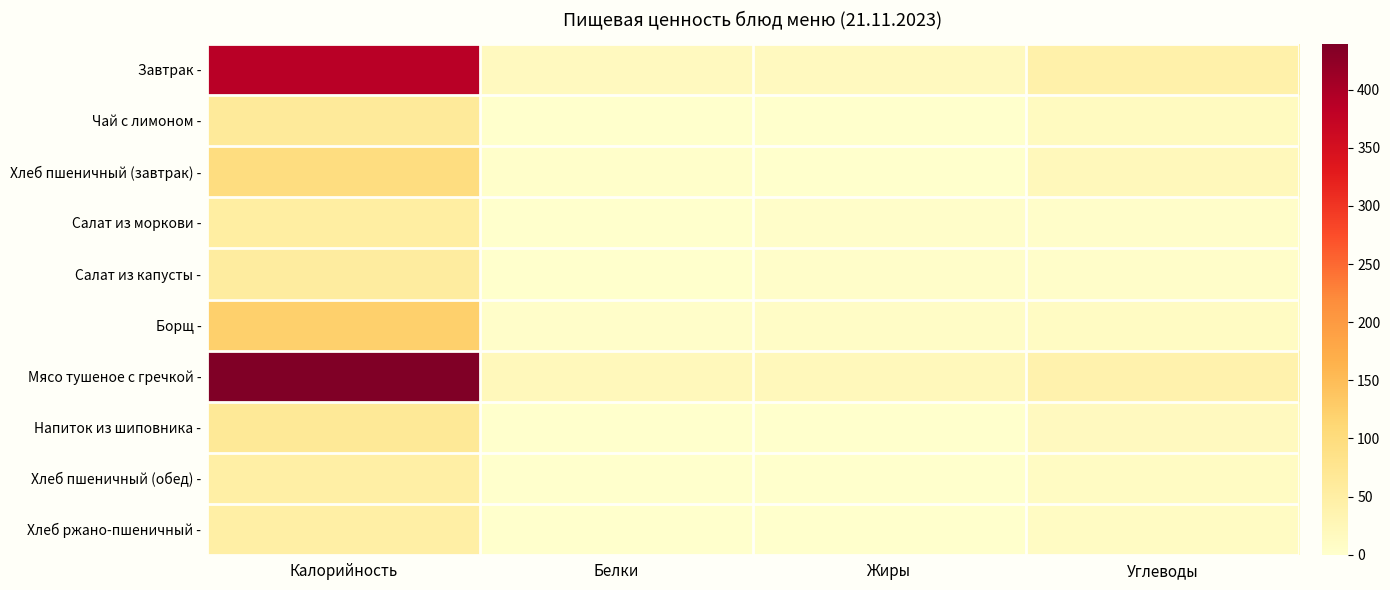

Reading right to left, transcribe all the data shown in this chart.

Завтрак -: Углеводы=42.0	Жиры=16.7	Белки=16.9	Калорийность=385.9
Чай с лимоном -: Углеводы=15.2	Жиры=0.0	Белки=0.2	Калорийность=61.7
Хлеб пшеничный (завтрак) -: Углеводы=20.8	Жиры=0.4	Белки=2.4	Калорийность=96.4
Салат из моркови -: Углеводы=4.3	Жиры=3.7	Белки=0.7	Калорийность=53.0
Салат из капусты -: Углеводы=4.6	Жиры=3.6	Белки=1.0	Калорийность=55.4
Борщ -: Углеводы=10.8	Жиры=6.9	Белки=4.1	Калорийность=122.0
Мясо тушеное с гречкой -: Углеводы=39.1	Жиры=21.8	Белки=21.7	Калорийность=439.0
Напиток из шиповника -: Углеводы=16.4	Жиры=0.0	Белки=0.2	Калорийность=66.9
Хлеб пшеничный (обед) -: Углеводы=10.4	Жиры=0.2	Белки=1.2	Калорийность=48.2
Хлеб ржано-пшеничный -: Углеводы=10.4	Жиры=0.2	Белки=1.2	Калорийность=48.2